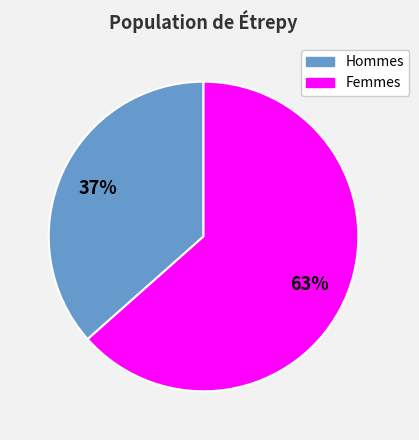

Is there a majority slice in this chart?

Yes